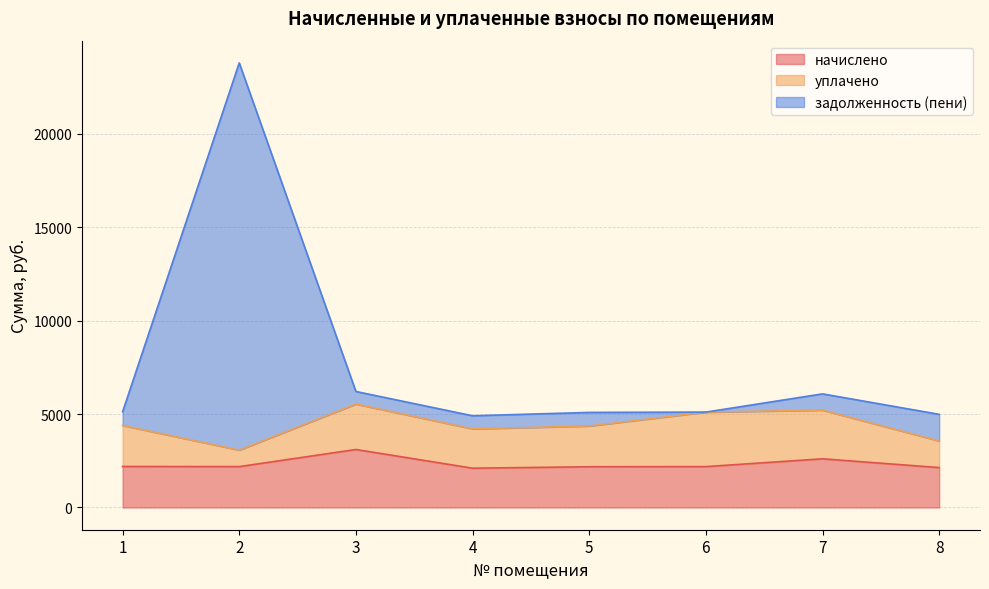

What is the total value across all series at 8?

4987.0